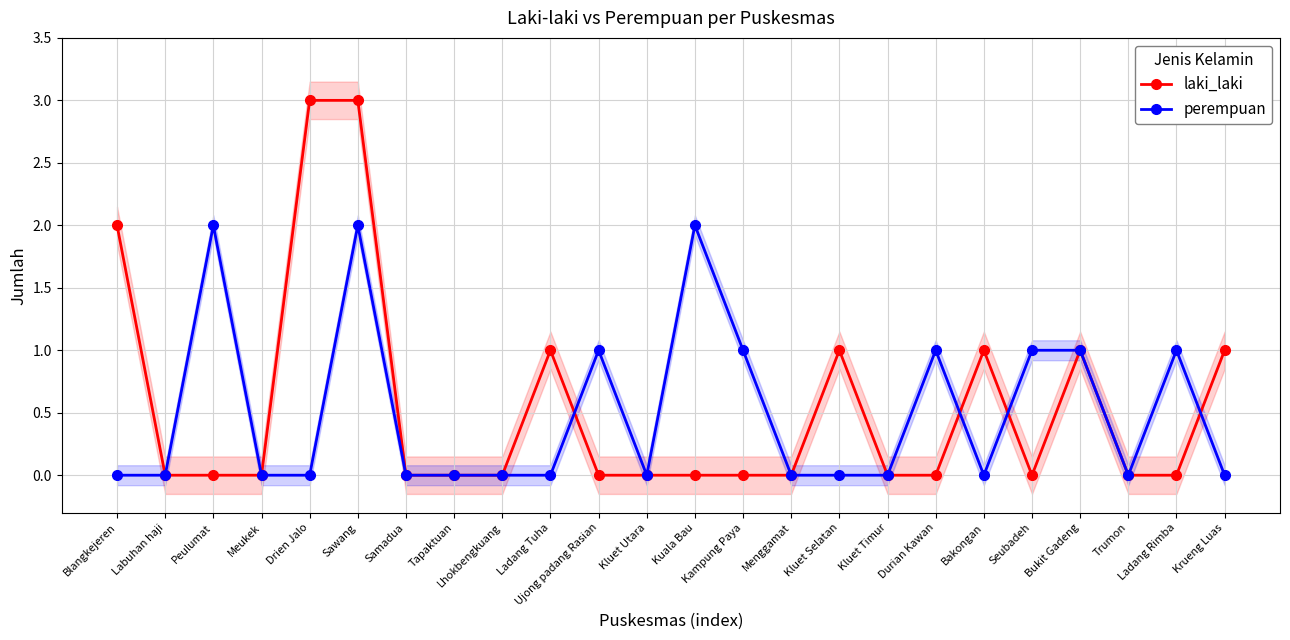

Which series has the largest total across all categories?

laki_laki